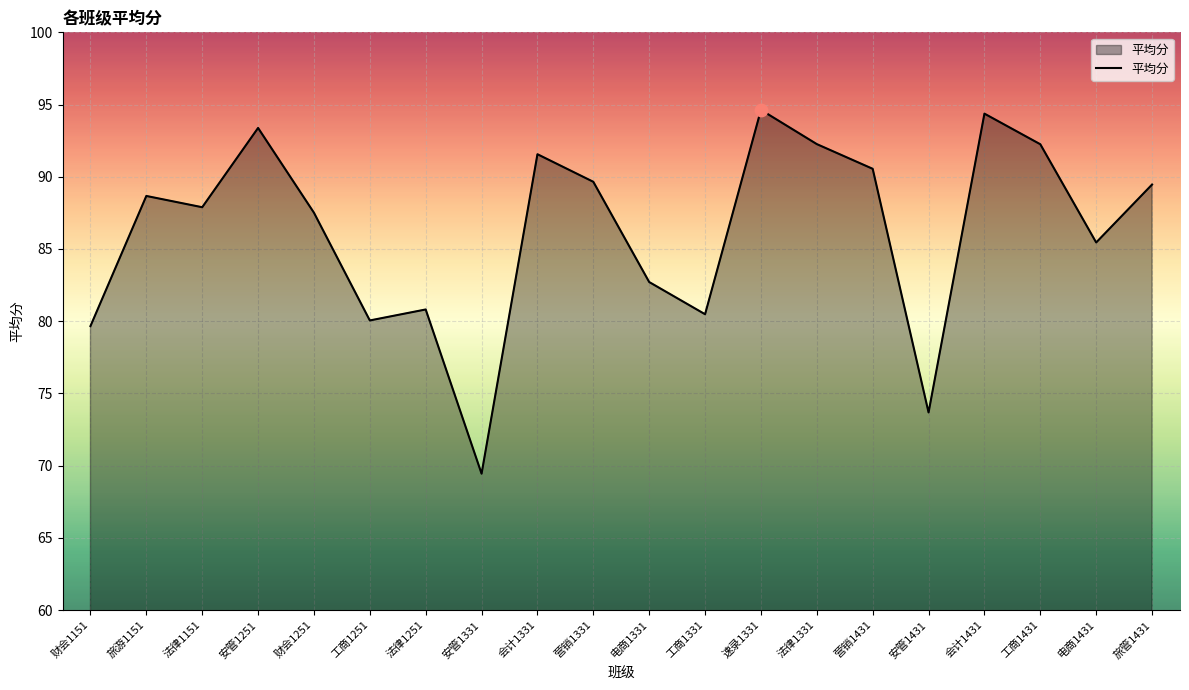

What is the change in value from 营销1331 to 电商1331?

-6.9